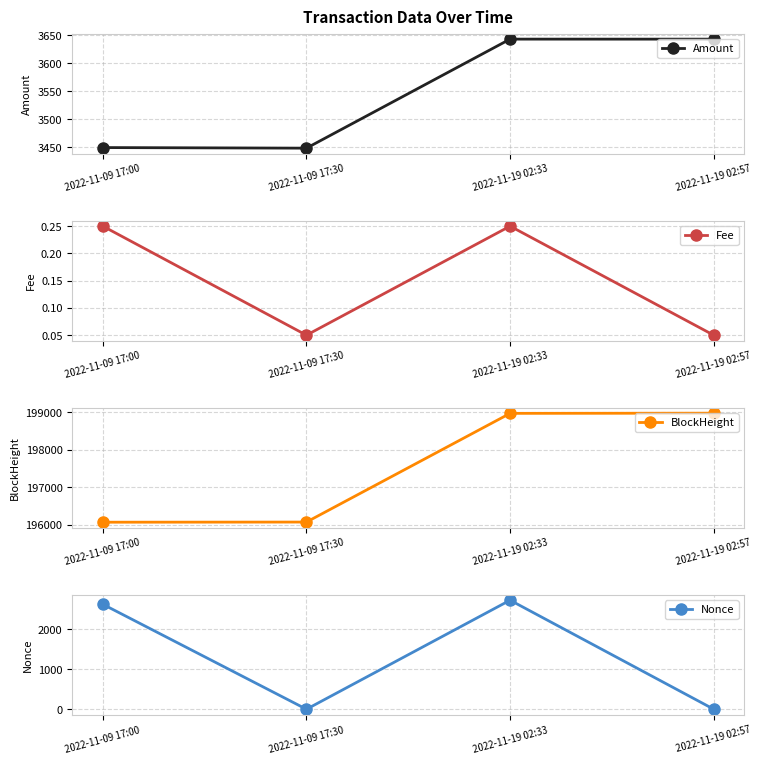

What is the average value of the Amount series?

3545.8